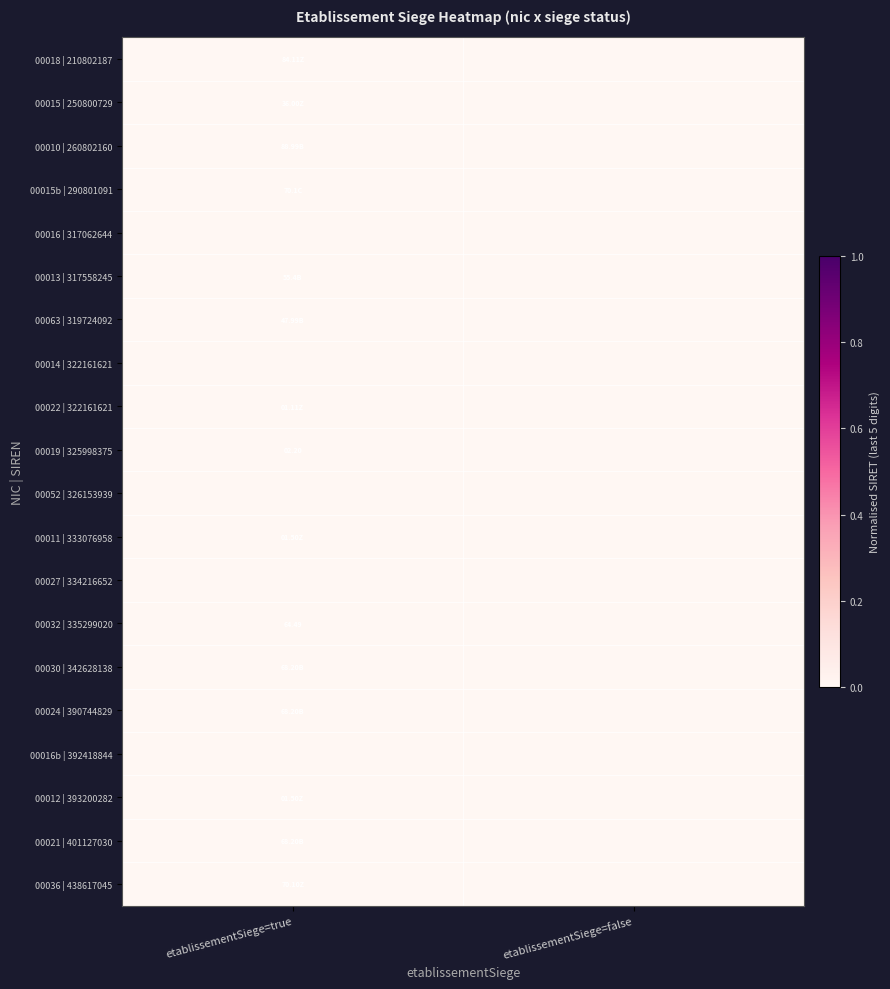

Which category has the highest value in the 00063 | 319724092 series?

etablissementSiege=true